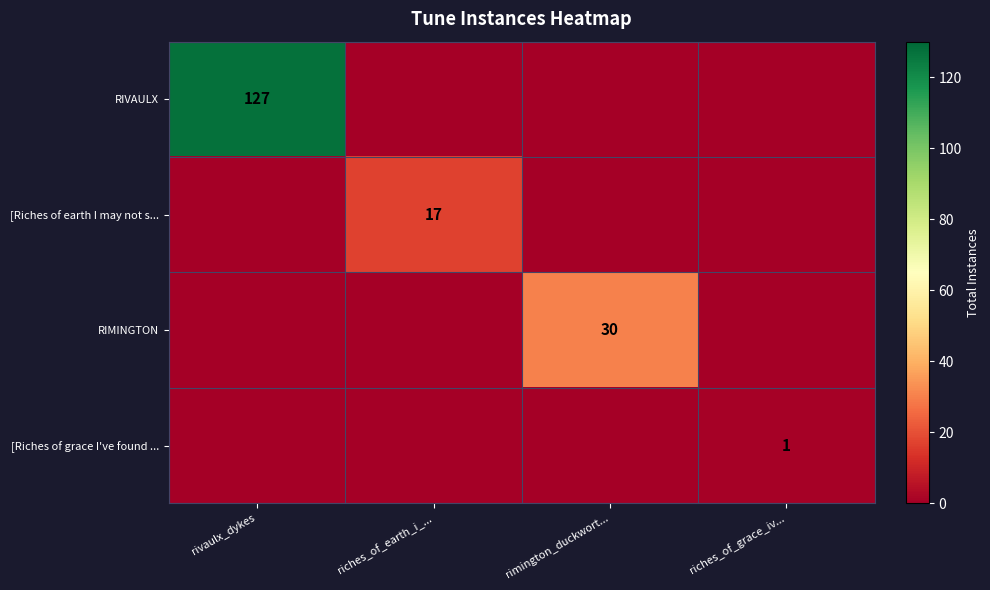

The value of [Riches of earth I may not s... at riches_of_earth_i_... is 24. True or false?

False